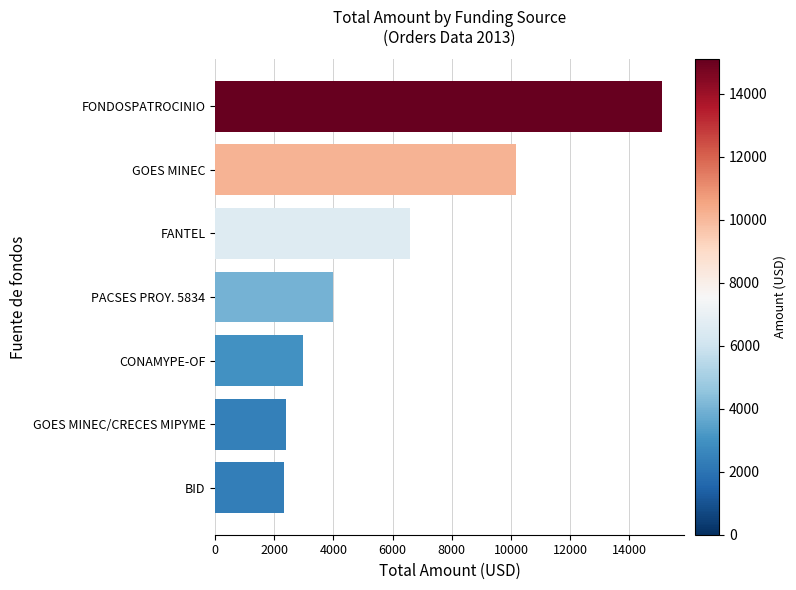

True or false: the data shows 3703.2 at GOES MINEC/CRECES MIPYME.

False